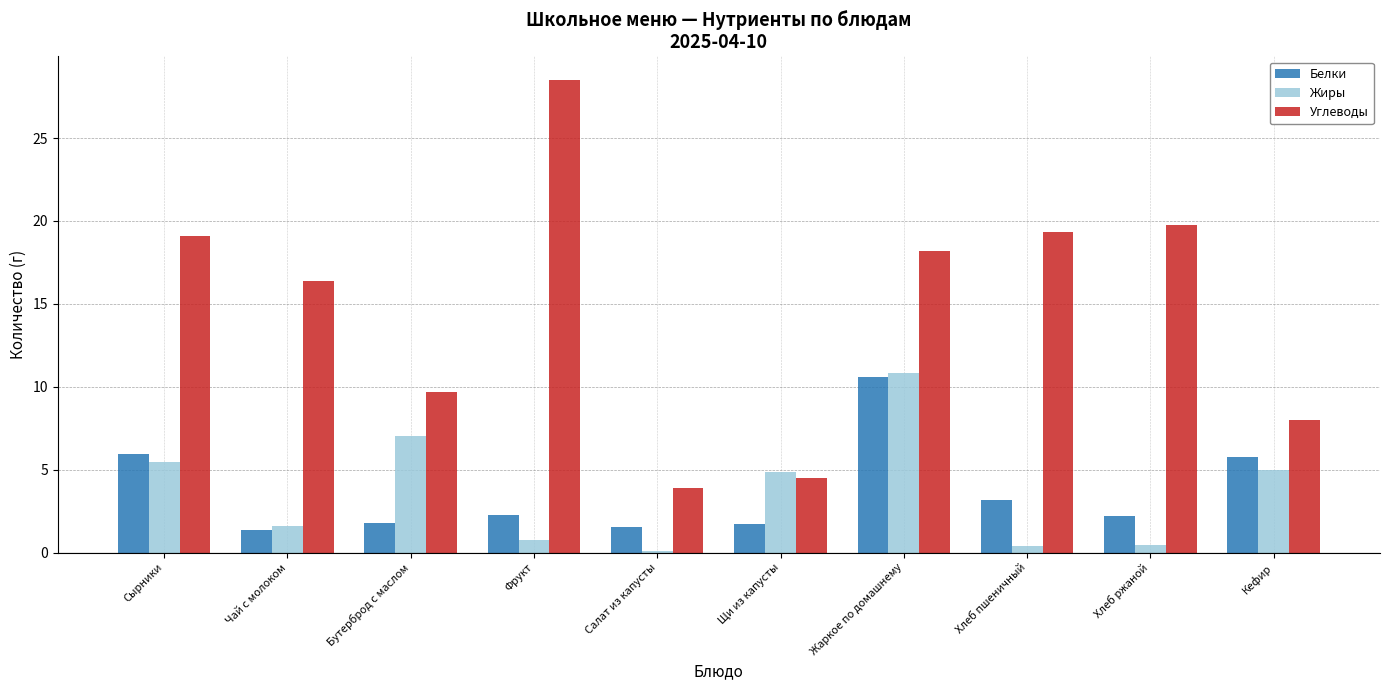

What is the difference between the highest and lowest values at Кефир?

3.0